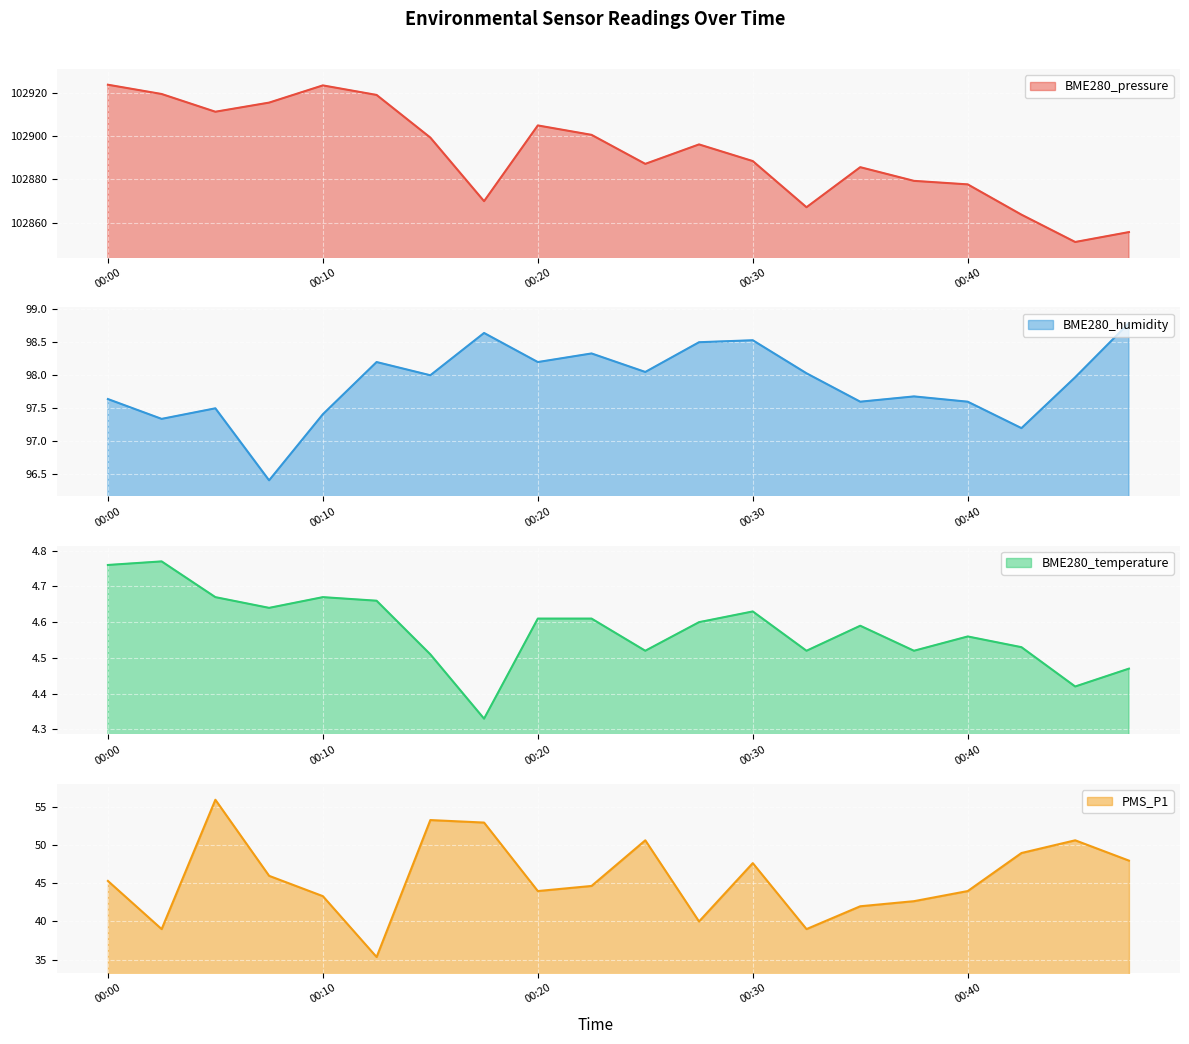

Reading left to right, extract all data points from this chart.

BME280_pressure: 102923.6	102919.3	102911.1	102915.3	102923.3	102918.9	102899.2	102869.9	102904.8	102900.5	102887.1	102896.1	102888.4	102867.1	102885.6	102879.2	102877.6	102863.7	102851.1	102855.6
BME280_humidity: 97.6	97.3	97.5	96.4	97.4	98.2	98.0	98.6	98.2	98.3	98.0	98.5	98.5	98.0	97.6	97.7	97.6	97.2	98.0	98.8
BME280_temperature: 4.8	4.8	4.7	4.6	4.7	4.7	4.5	4.3	4.6	4.6	4.5	4.6	4.6	4.5	4.6	4.5	4.6	4.5	4.4	4.5
PMS_P1: 45.3	39.0	56.0	46.0	43.3	35.3	53.3	53.0	44.0	44.7	50.7	40.0	47.7	39.0	42.0	42.7	44.0	49.0	50.7	48.0